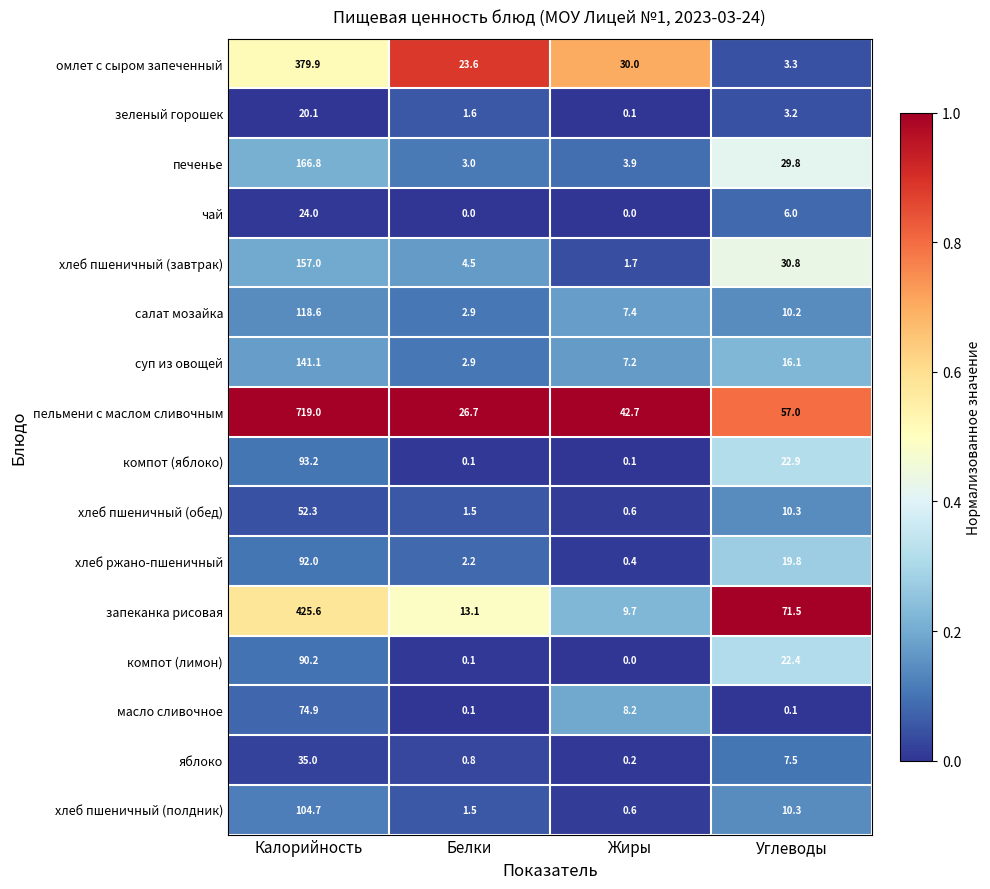

What is the average value of the яблоко series?

10.9